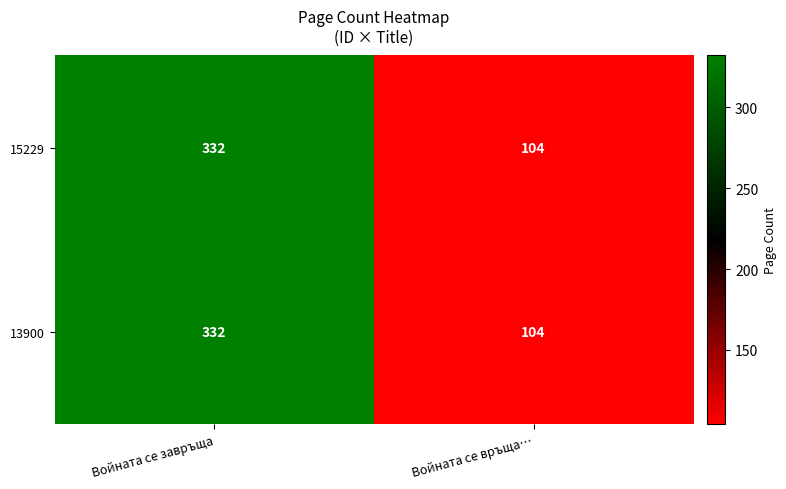

Rank the categories by 15229 value from lowest to highest.

Войната се връща…, Войната се завръща